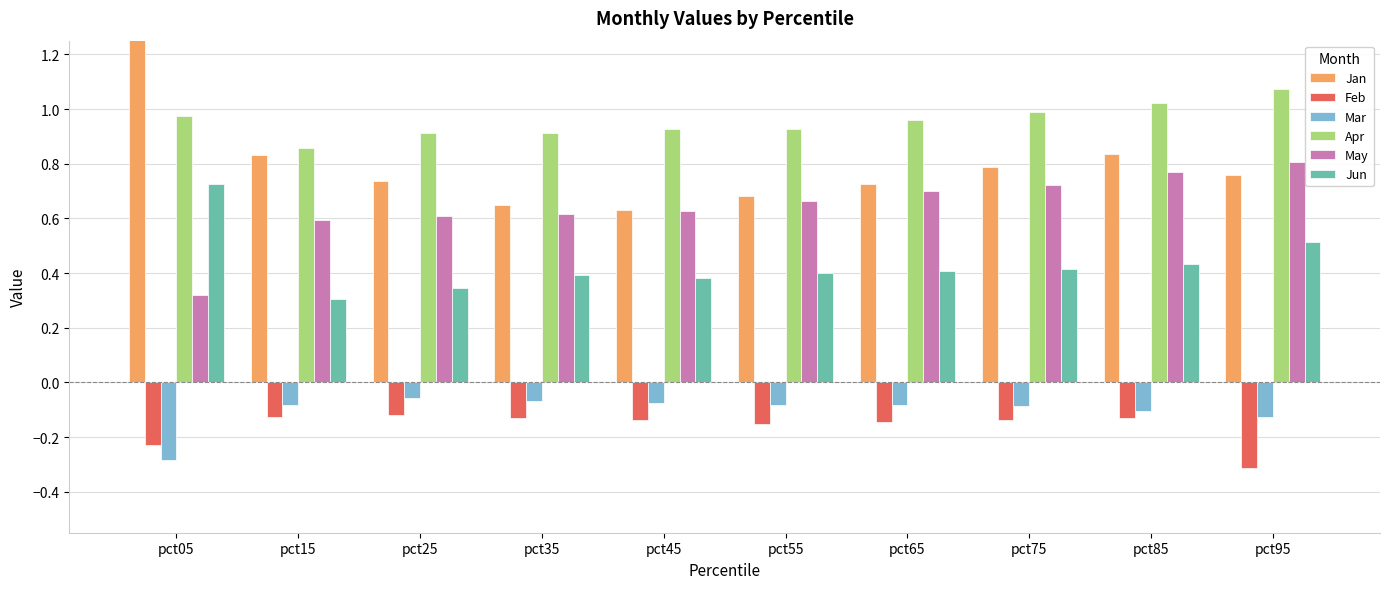

Between pct45 and pct95, which is larger?

pct95